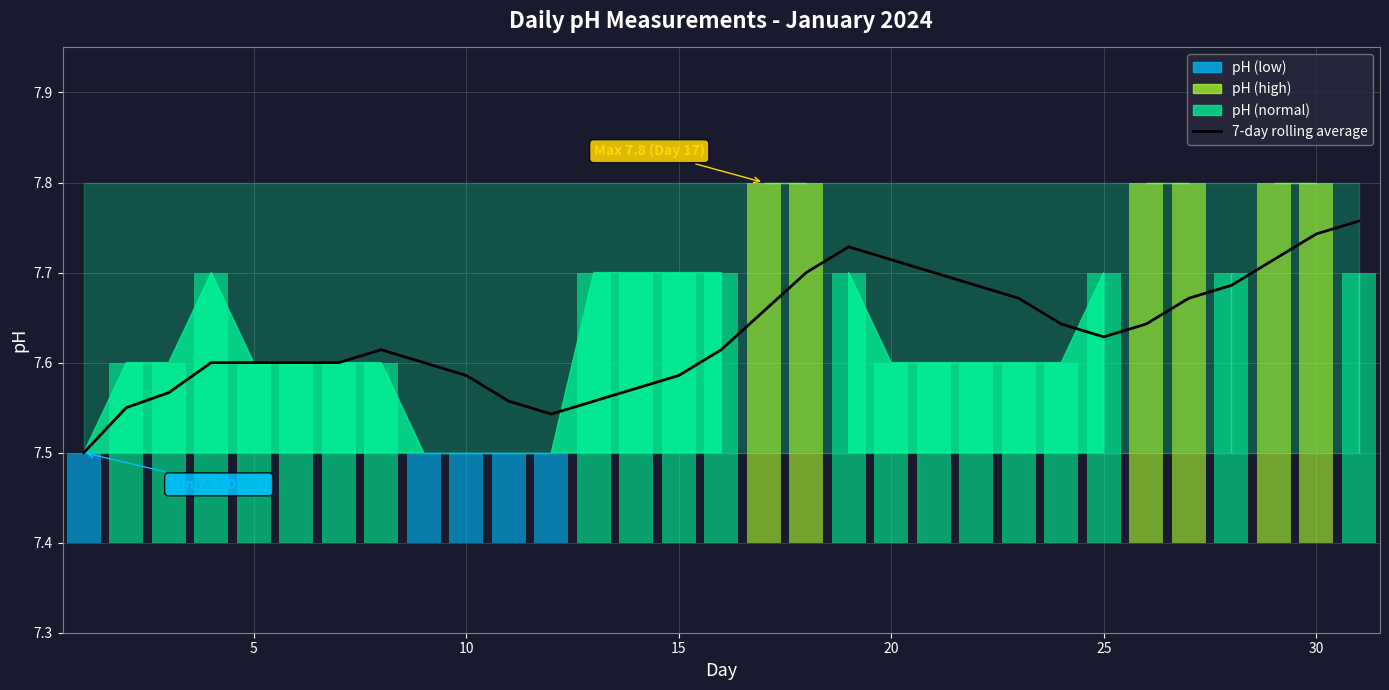

What is the approximate value at 8?

7.6